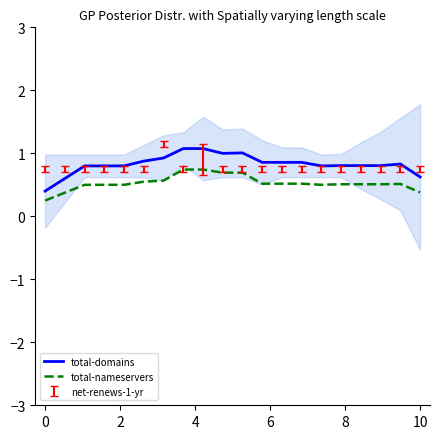

How many lines are shown in the chart?

2